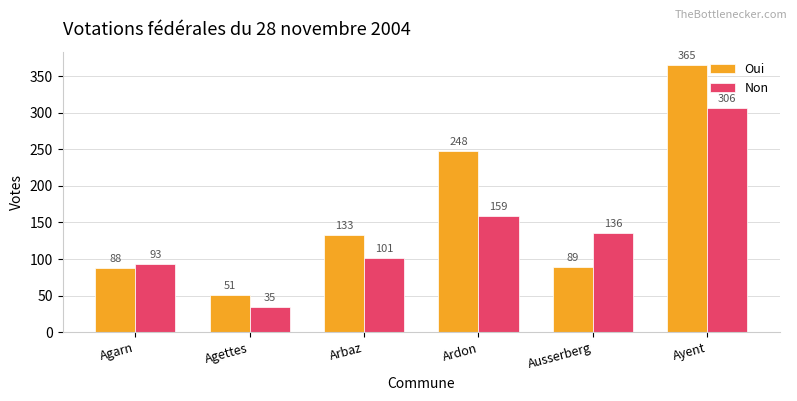

Where does the Non series first go above 136?

Ardon